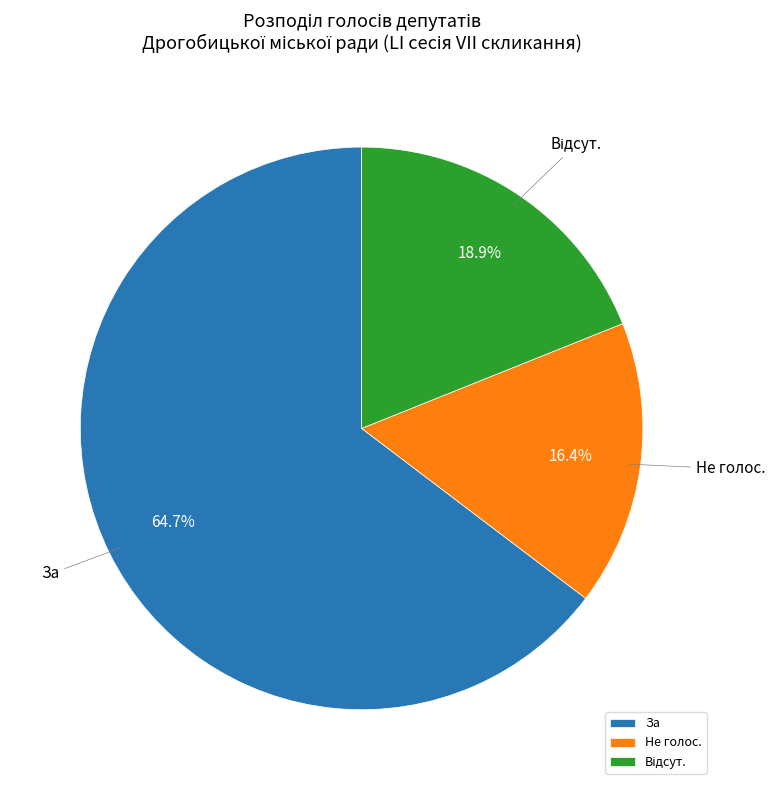

What is the largest slice in the pie chart?

За